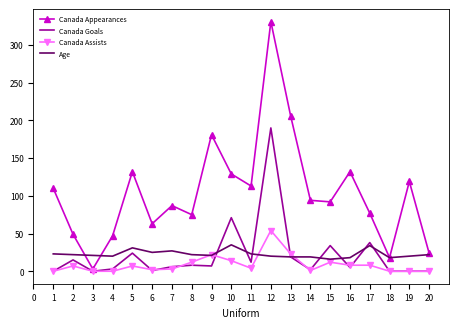

Is it true that Canada Goals equals 17 at 10?

False